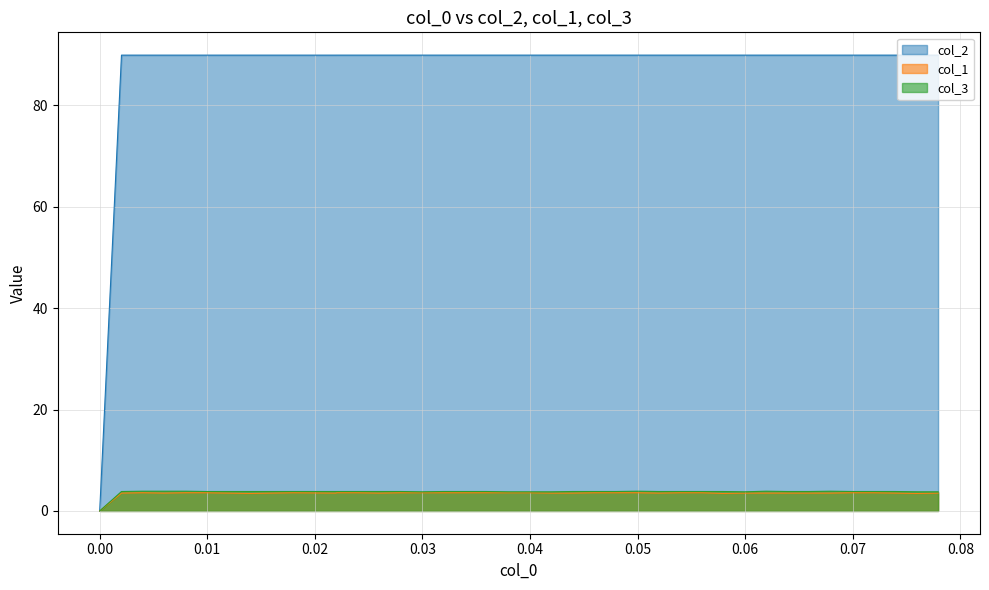

What is the greatest value displayed?

89.9